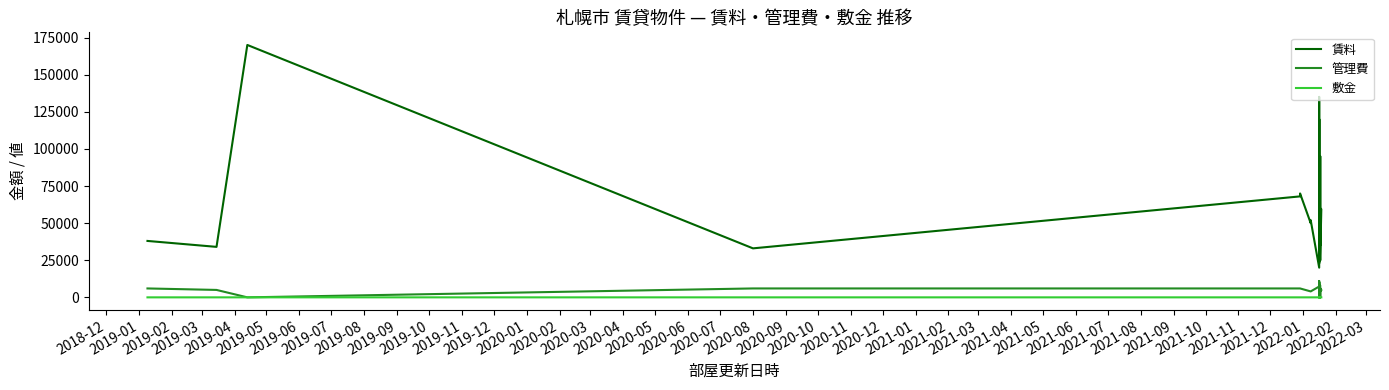

What is the maximum value for 管理費?

11000